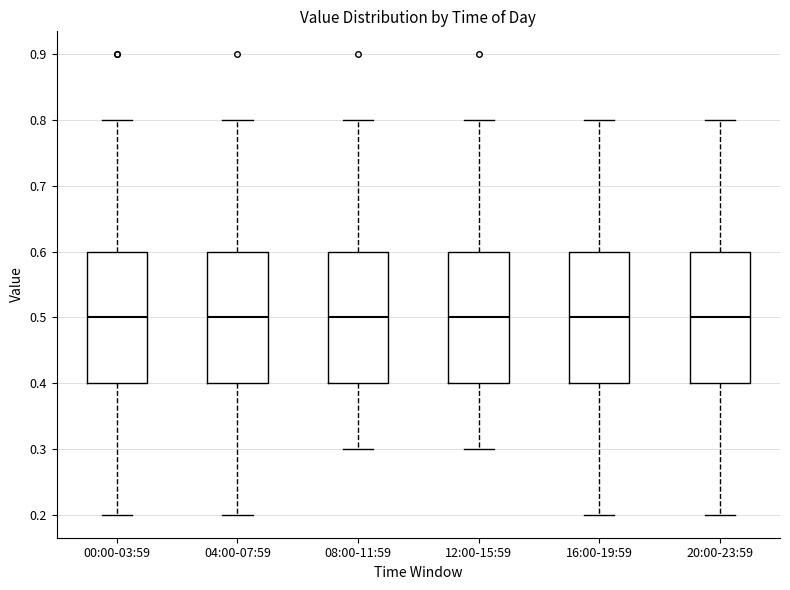

Reading left to right, transcribe this box plot: for each box, give where its median line is, the range the box spans, and where its two whiskers end, as read against the y-axis. The values are not printed on the chart, so give them approximately, as read against the axis.

00:00-03:59: median 0.5, box 0.4 to 0.6, whiskers 0.2 to 0.8
04:00-07:59: median 0.5, box 0.4 to 0.6, whiskers 0.2 to 0.8
08:00-11:59: median 0.5, box 0.4 to 0.6, whiskers 0.3 to 0.8
12:00-15:59: median 0.5, box 0.4 to 0.6, whiskers 0.3 to 0.8
16:00-19:59: median 0.5, box 0.4 to 0.6, whiskers 0.2 to 0.8
20:00-23:59: median 0.5, box 0.4 to 0.6, whiskers 0.2 to 0.8